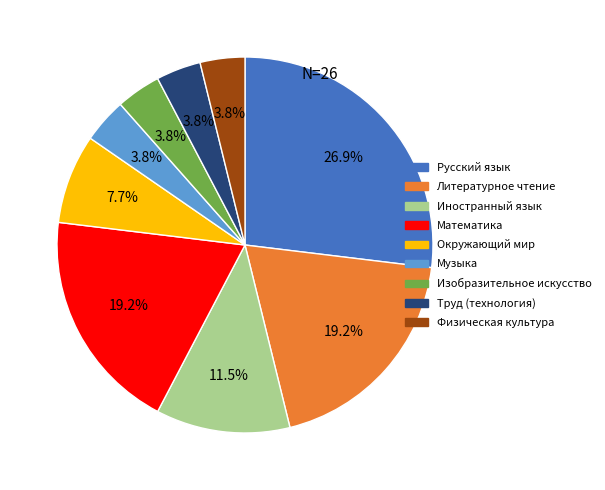

What is the total percentage of Литературное чтение and Изобразительное искусство?

23.1%